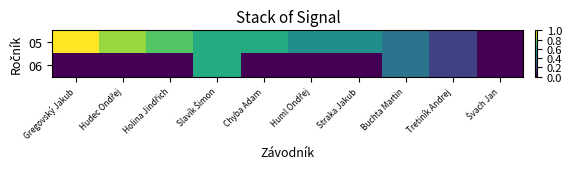

What is the total value across all series at Hudec Ondřej?

0.8